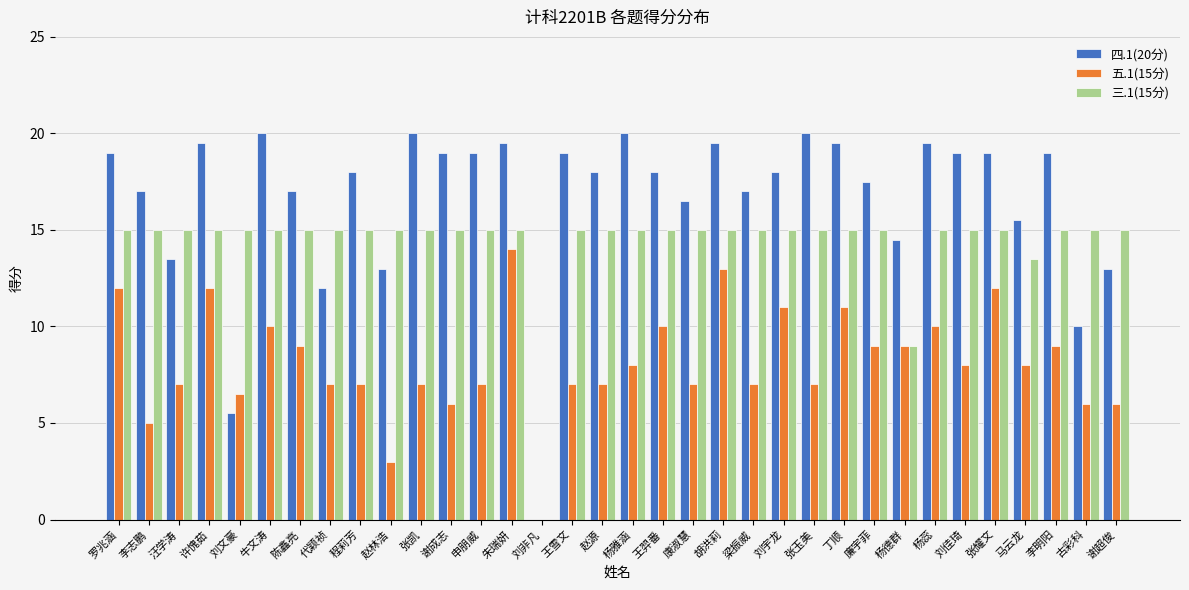

The value of 四.1(20分) at 陈鑫亮 is 17.0. True or false?

True